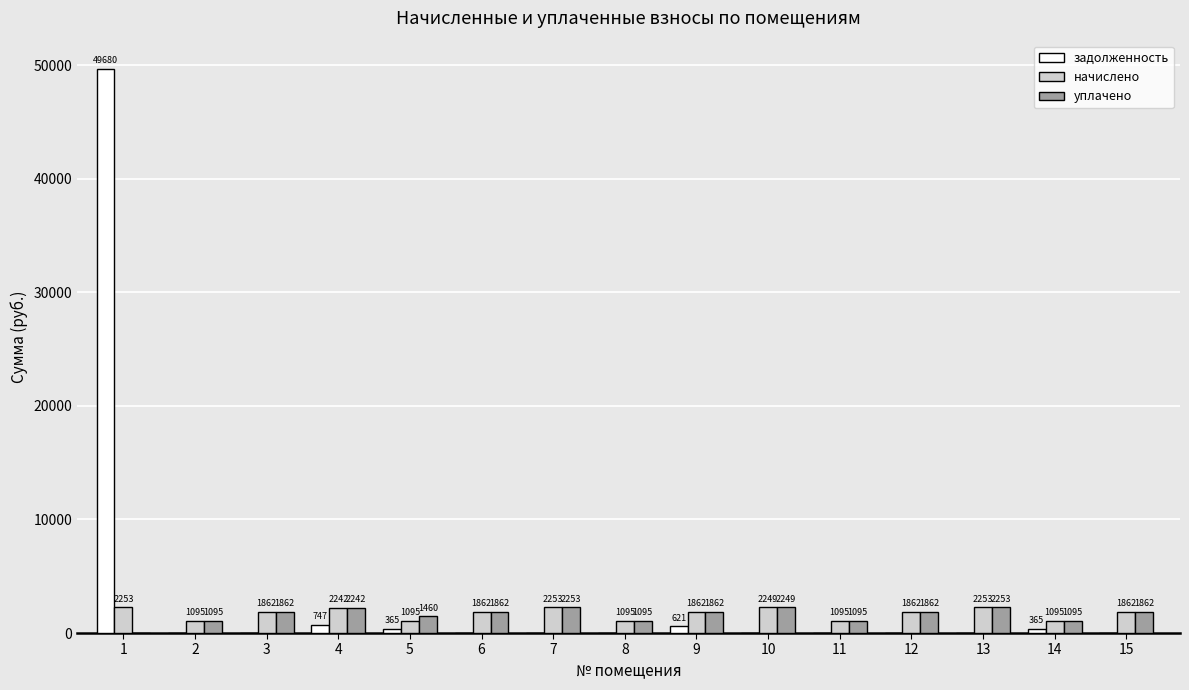

The value of начислено at 14 is 1095.0. True or false?

True